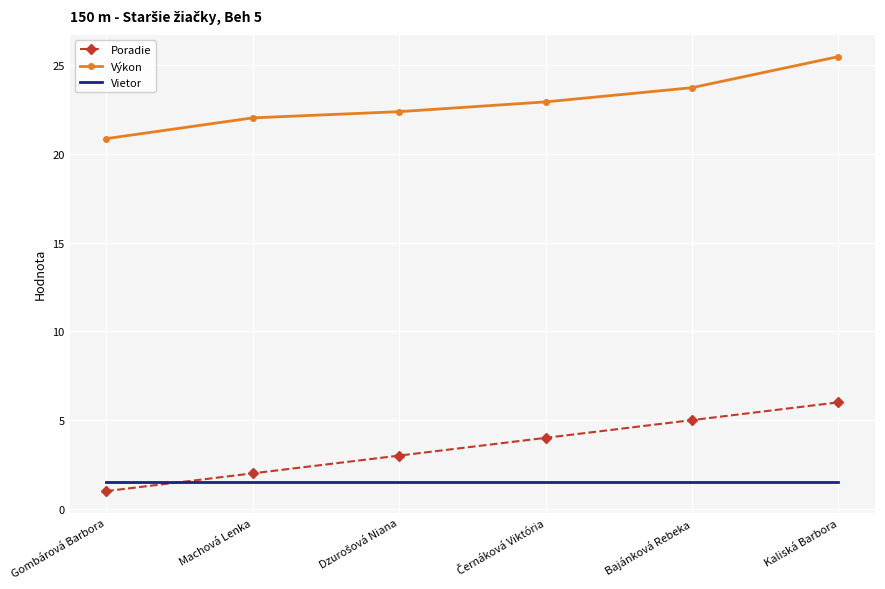

What is the smallest value displayed?

1.0